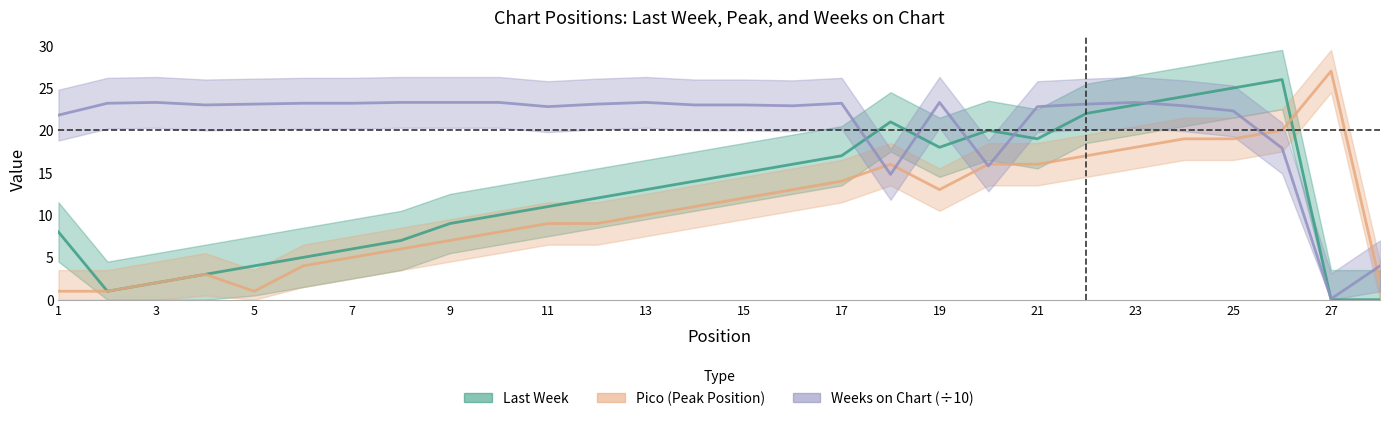

True or false: Weeks on Chart has more than 1 interior local peaks.

True